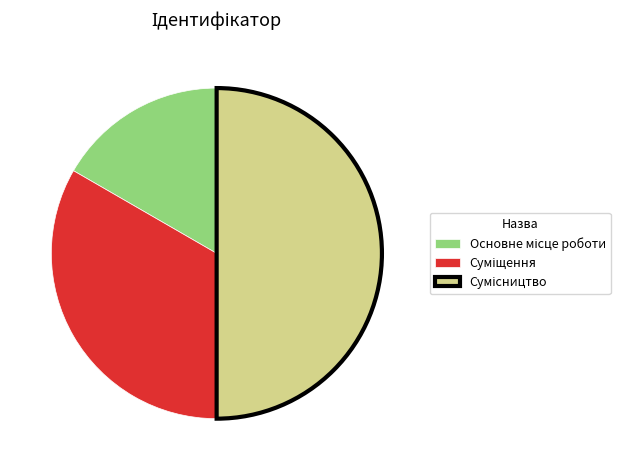

Is Основне місце роботи the majority of the pie?

No